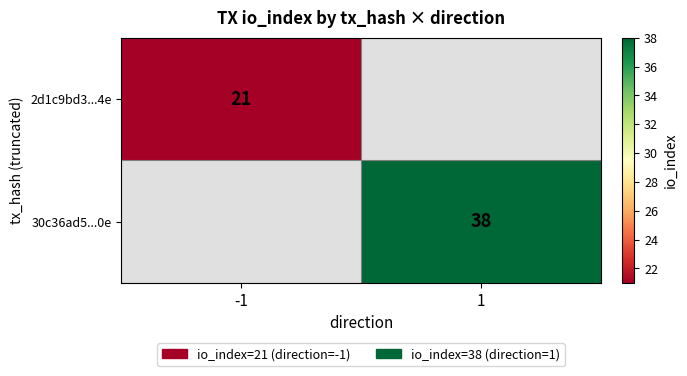

Count the number of categories in the chart.

2